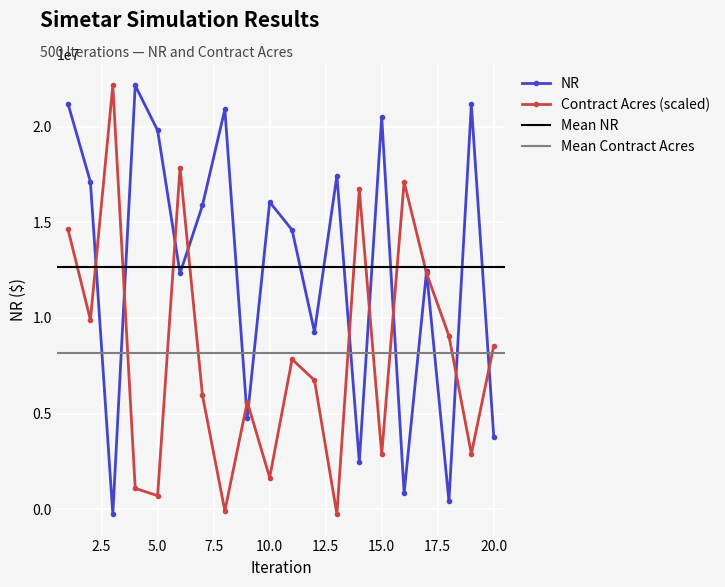

True or false: NR and Contract Acres cross at least once.

True